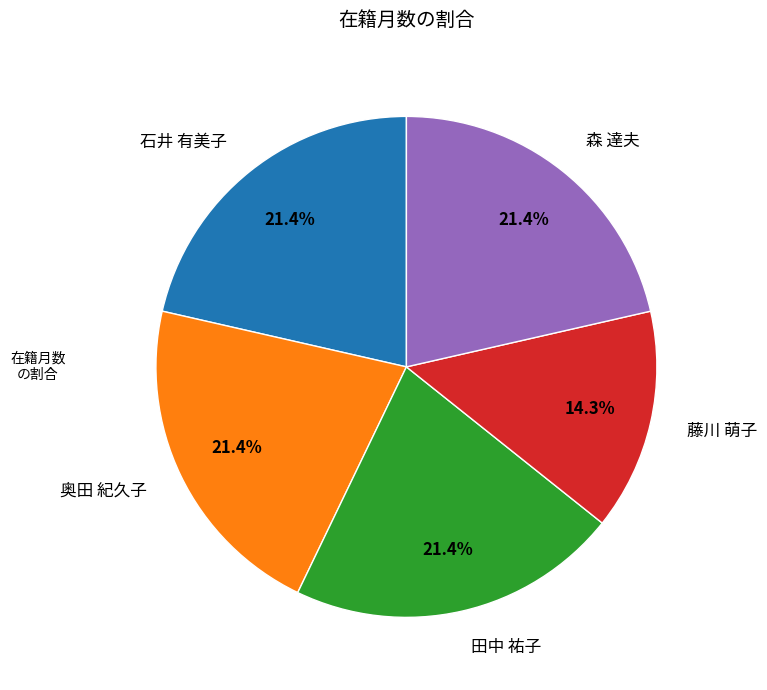

What percentage is the 田中 祐子 slice, to the nearest percent?

21%